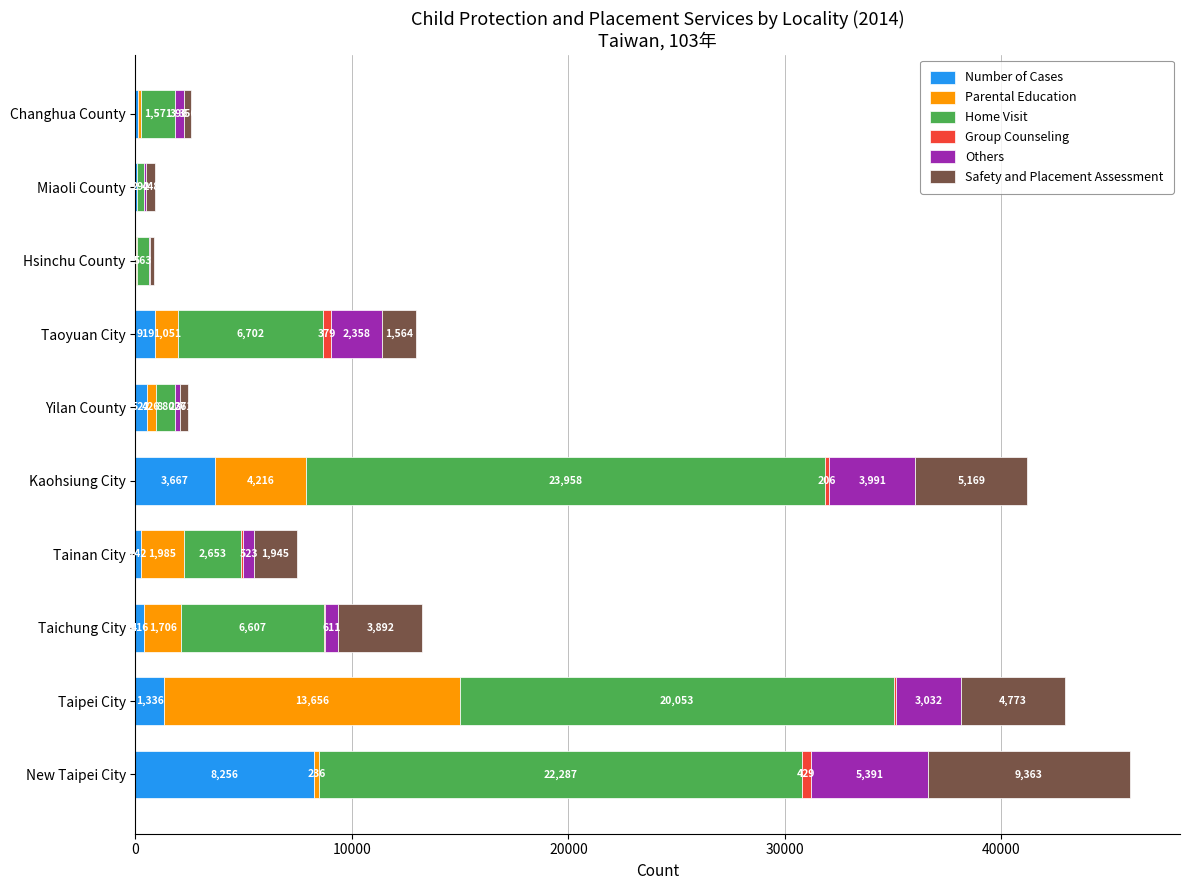

What is the total value across all series at Tainan City?

7443